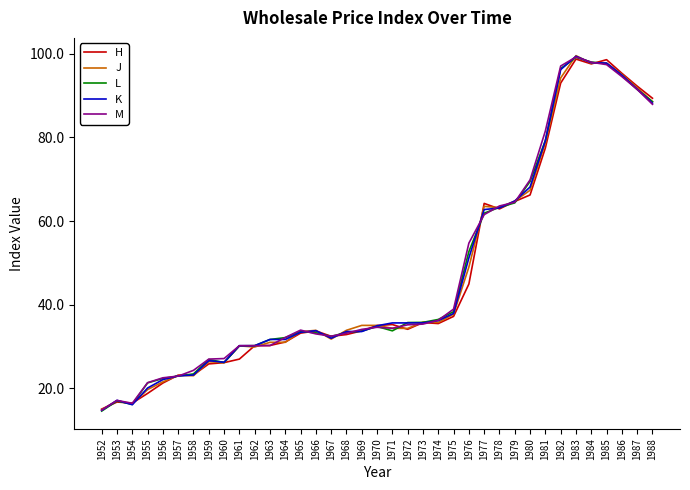

Is it true that K equals 47.5 at 1966?

False